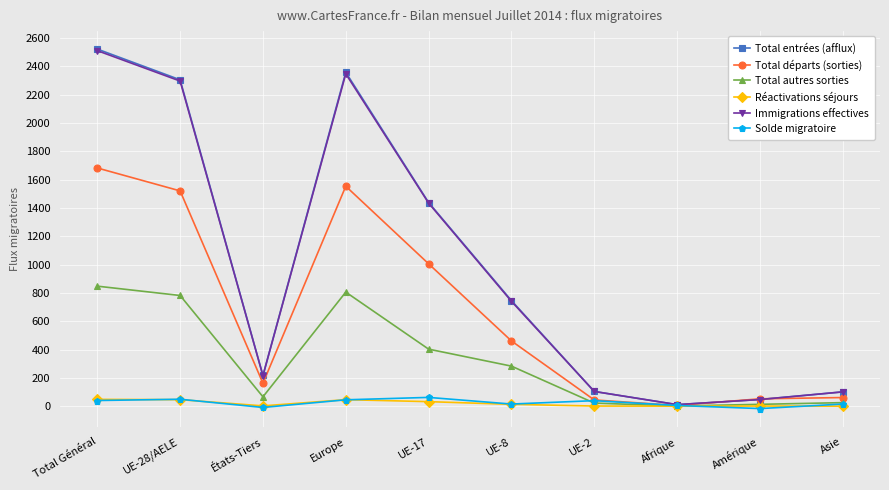

What is the difference between the Total départs (sorties) values at Amérique and UE-28/AELE?

1469